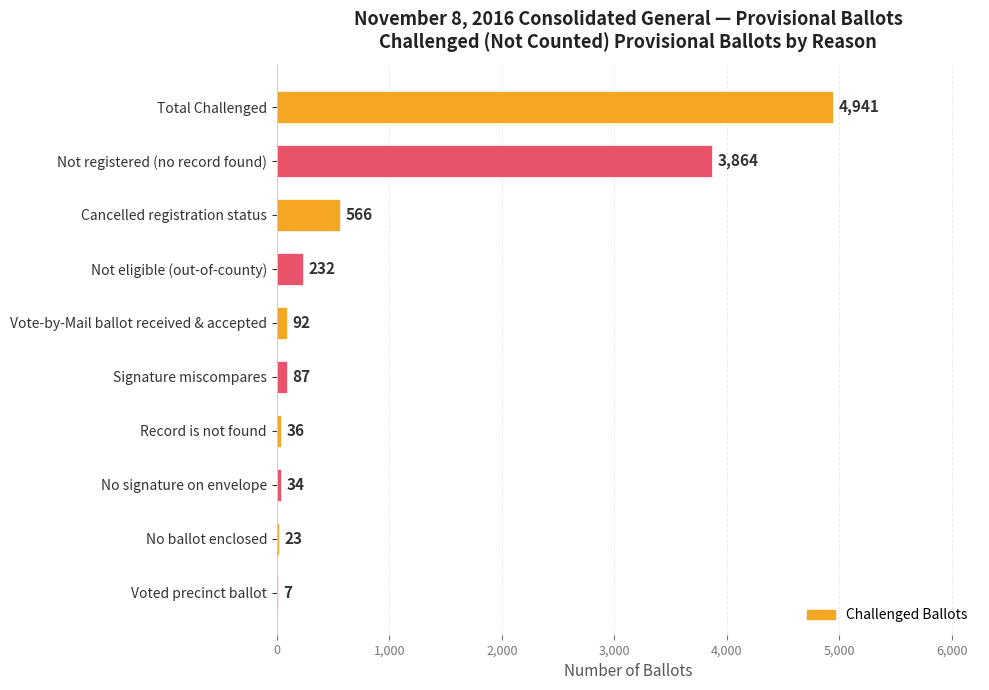

What is the sum of the values at Cancelled registration status and Vote-by-Mail ballot received & accepted?

658